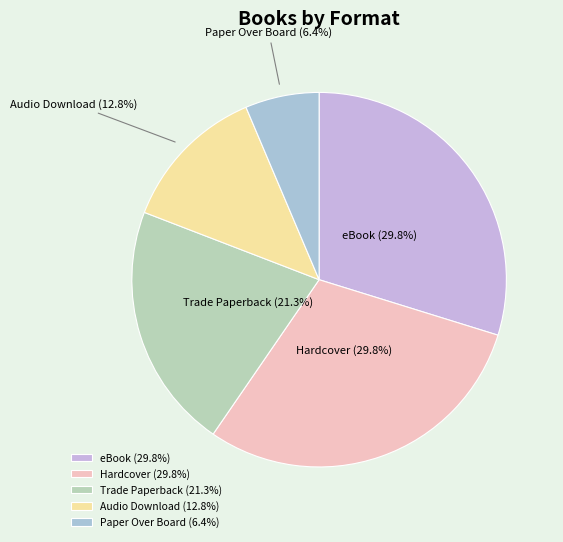

Is it true that Audio Download is 13% of the pie?

True